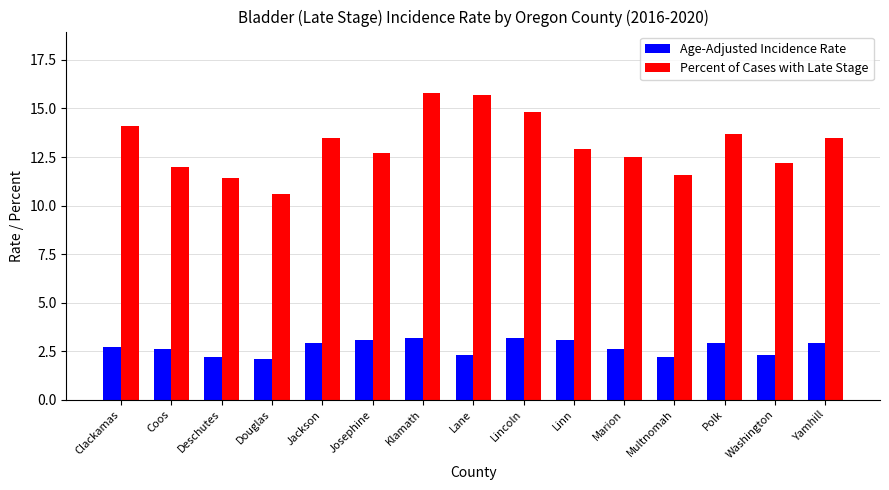

How many bars are there in each group?

2